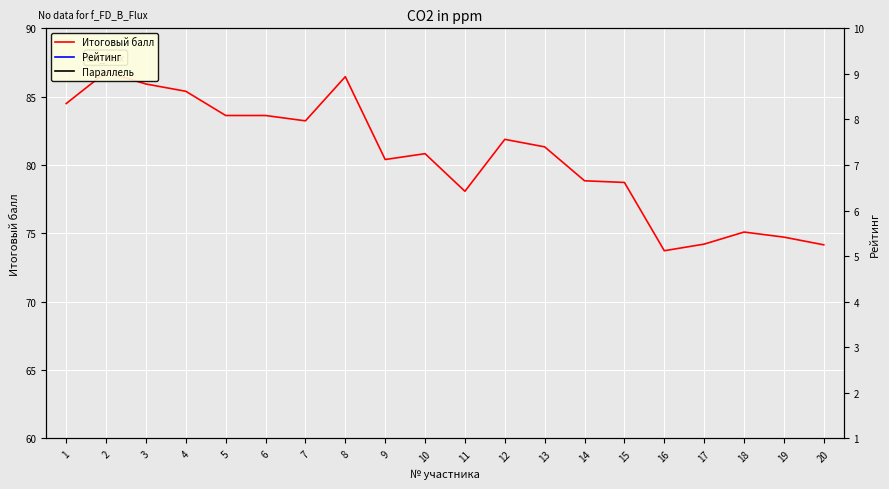

At how many categories does at least one series exceed 27?

20